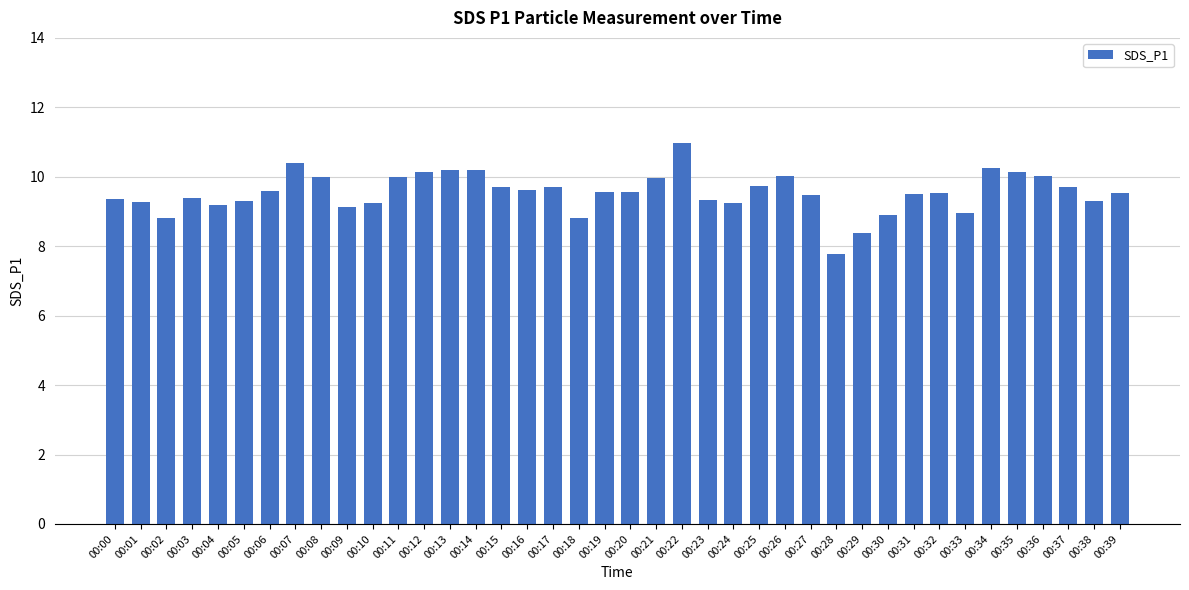

What value does the data have at 00:36?

10.0